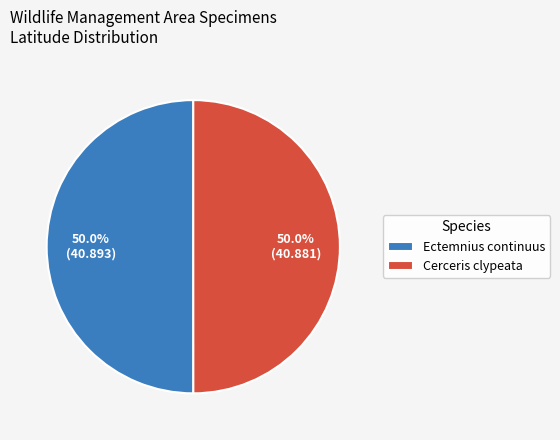

What percentage is NOT represented by Cerceris clypeata?

50.0%